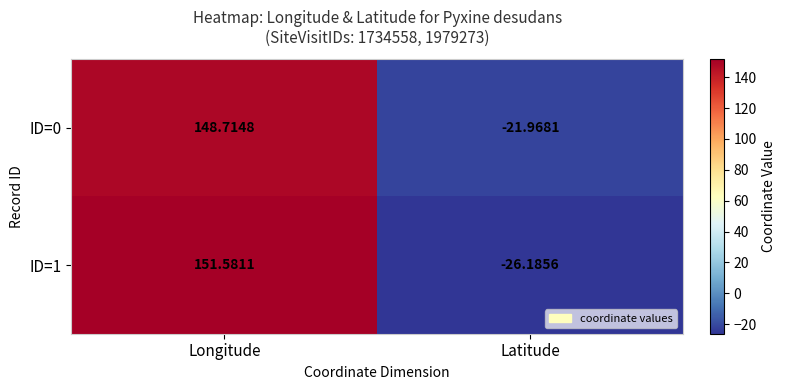

Rank the series by their maximum value, from lowest to highest.

ID=0, ID=1